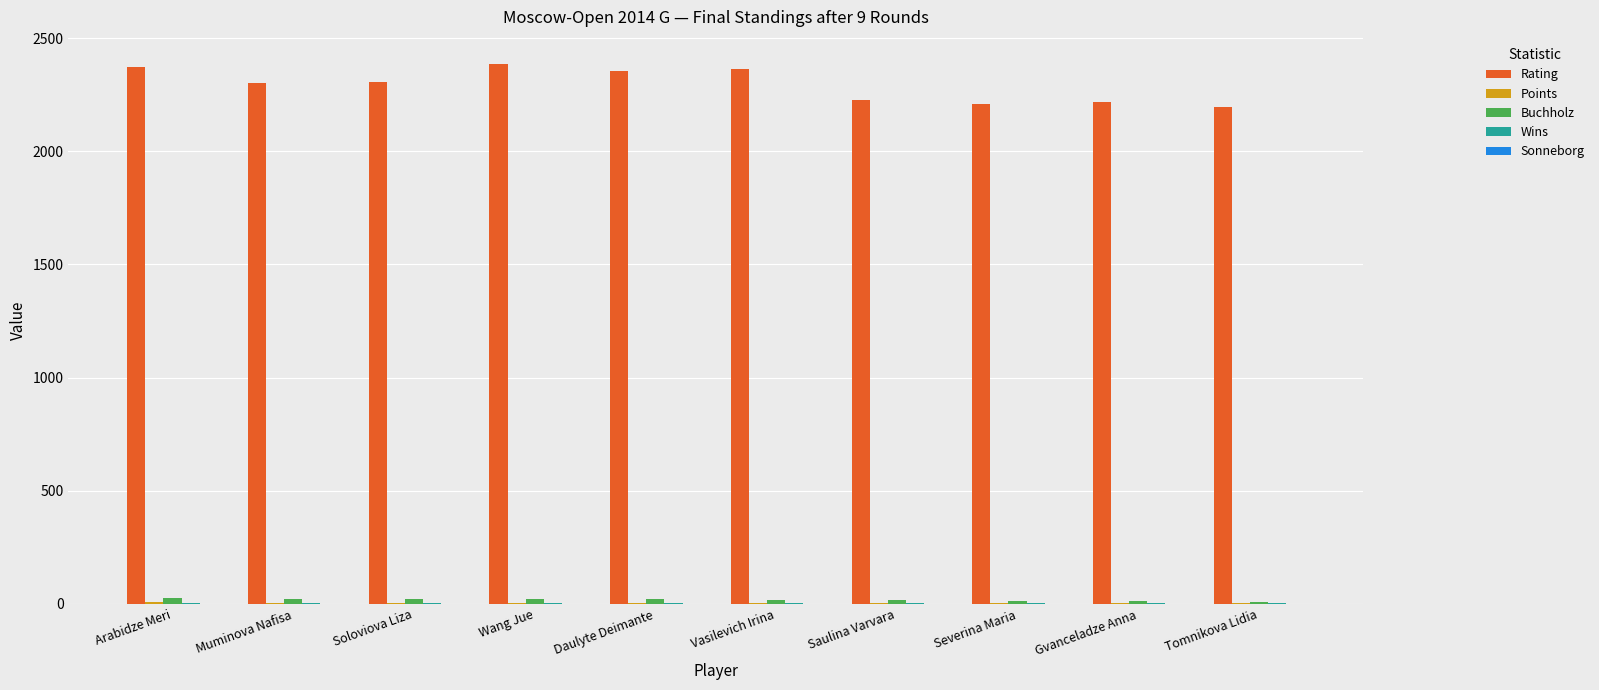

At which label does Buchholz first exceed 22?

Arabidze Meri